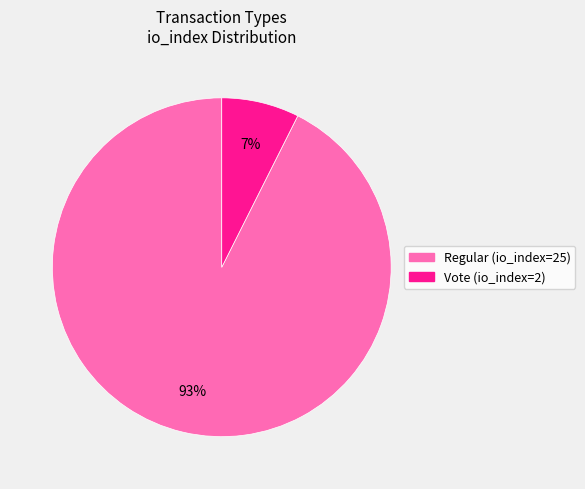

Does any single category account for the majority?

Yes